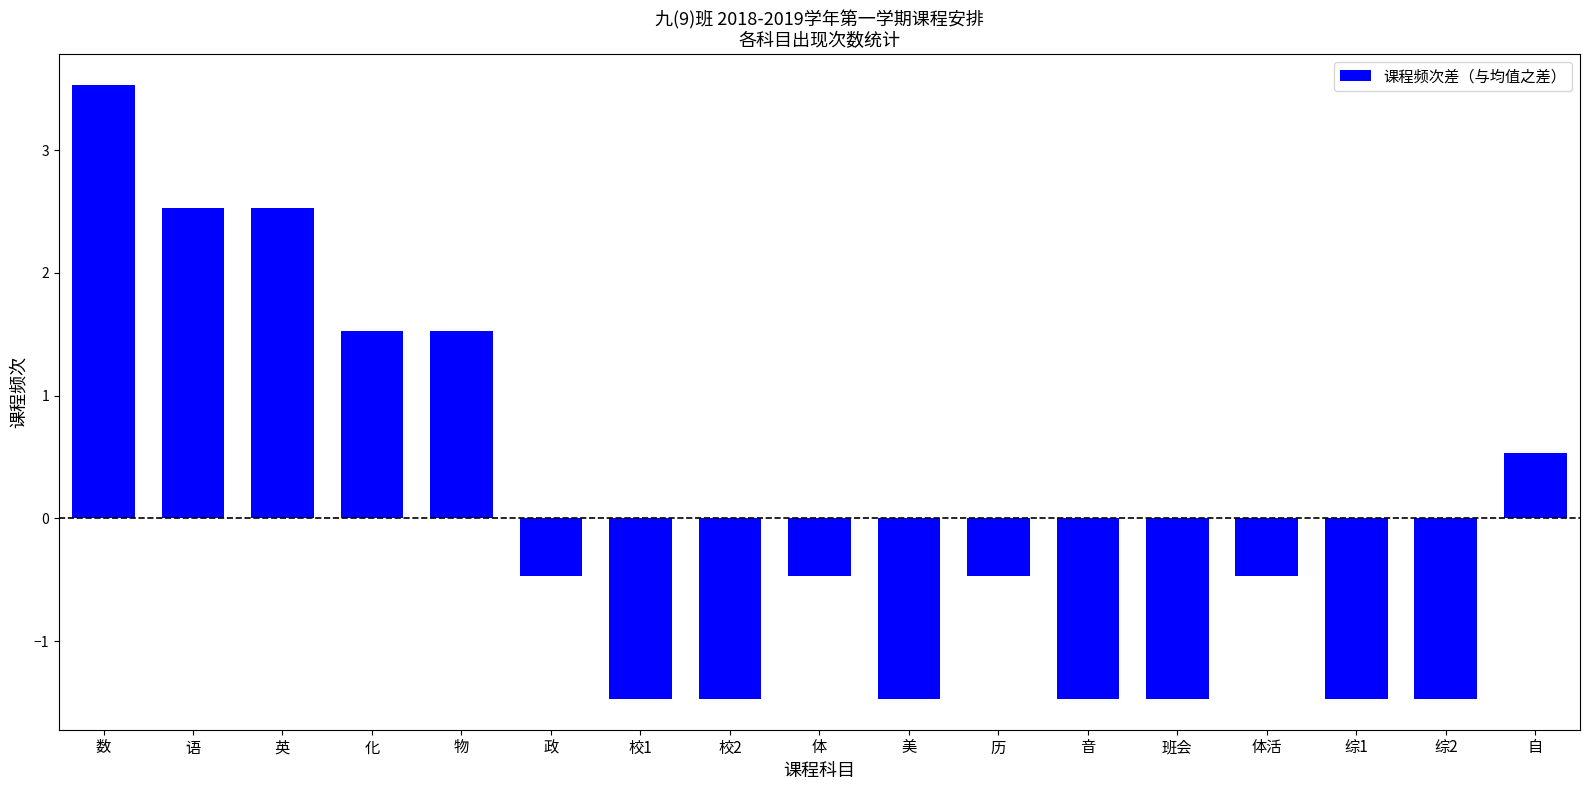

True or false: the data shows -1.5 at 班会.

True